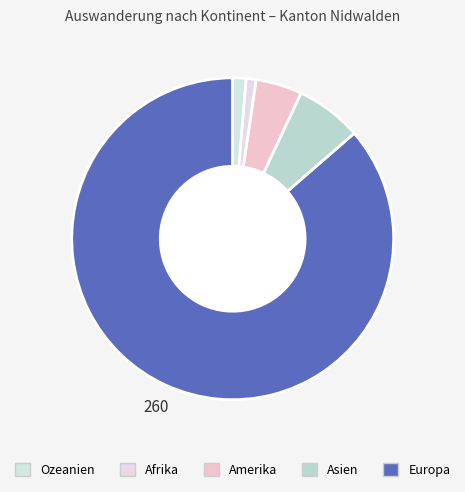

What is the largest slice in the pie chart?

Europa